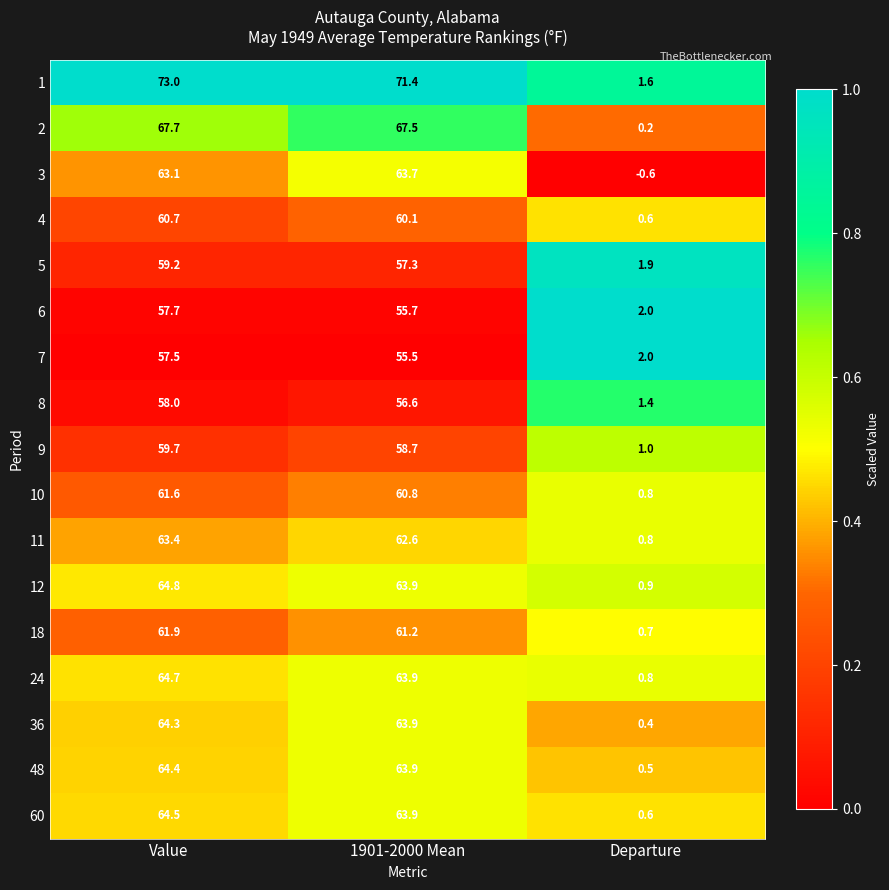

The 60 series shows 102.0 at 1901-2000 Mean. True or false?

False